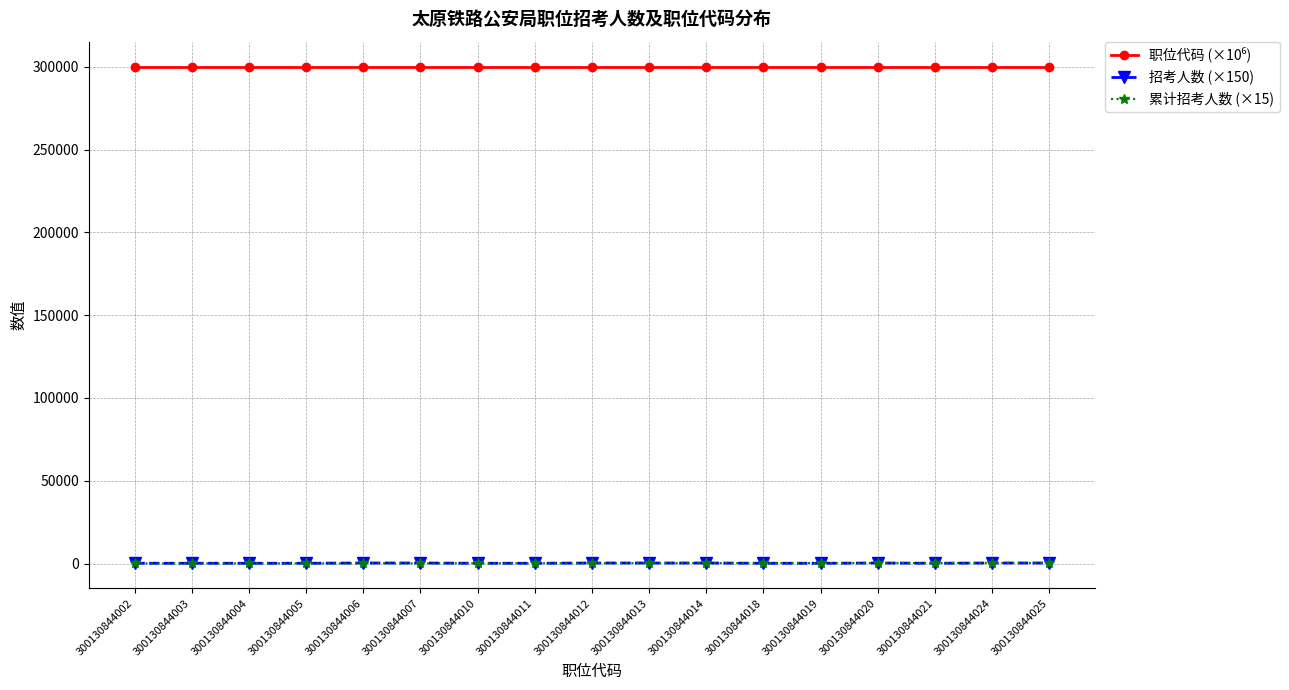

What is the difference between the highest and lowest values at 300130844025?

299830.8